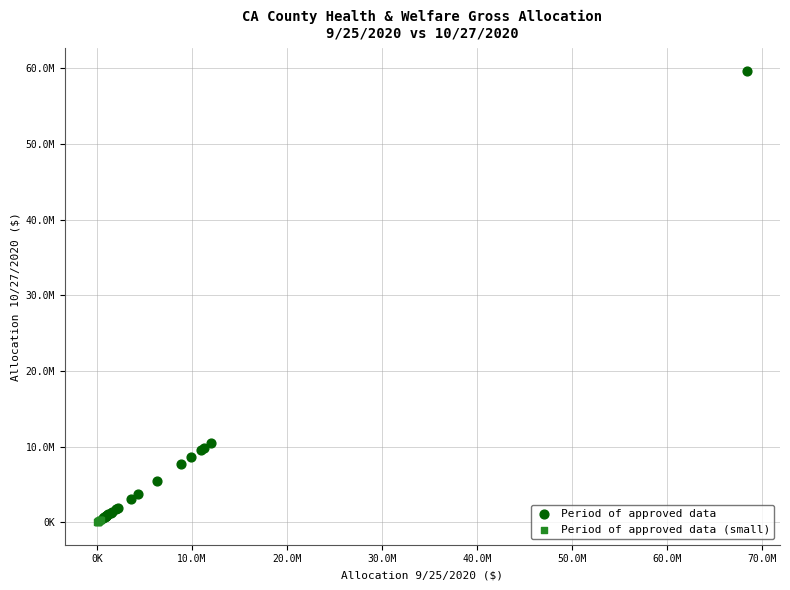

What are all the series names shown in the legend?

Period of approved data, Period of approved data (small)